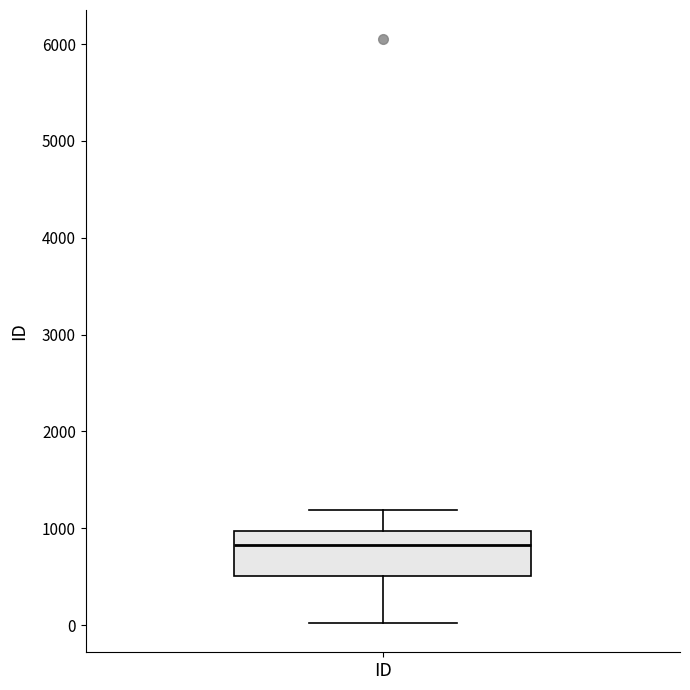

Where does the lower whisker of the box for ID end on the y-axis? The values are not printed on the chart, so give them approximately, as read against the axis.

0